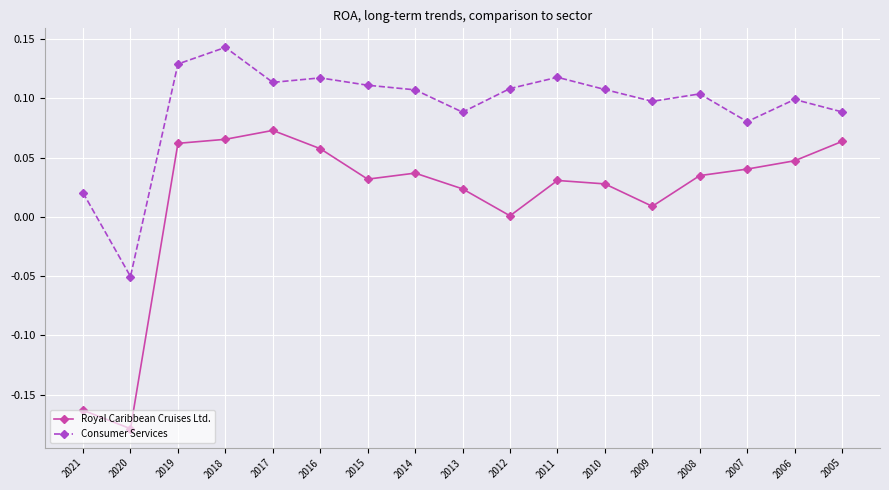

Which category has the lowest value in the Royal Caribbean Cruises Ltd. series?

2020